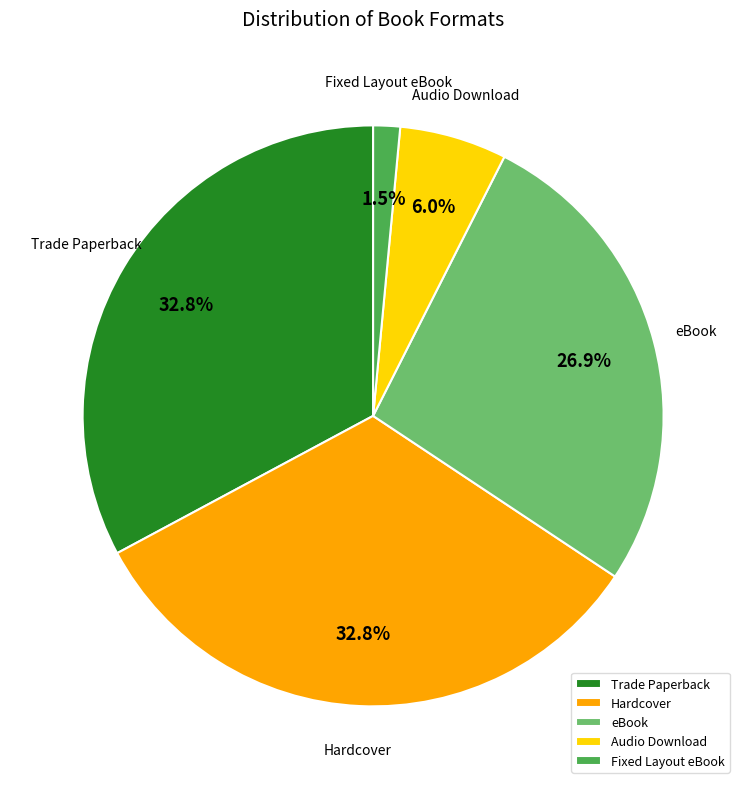

What percentage is the Audio Download slice, to the nearest percent?

6%